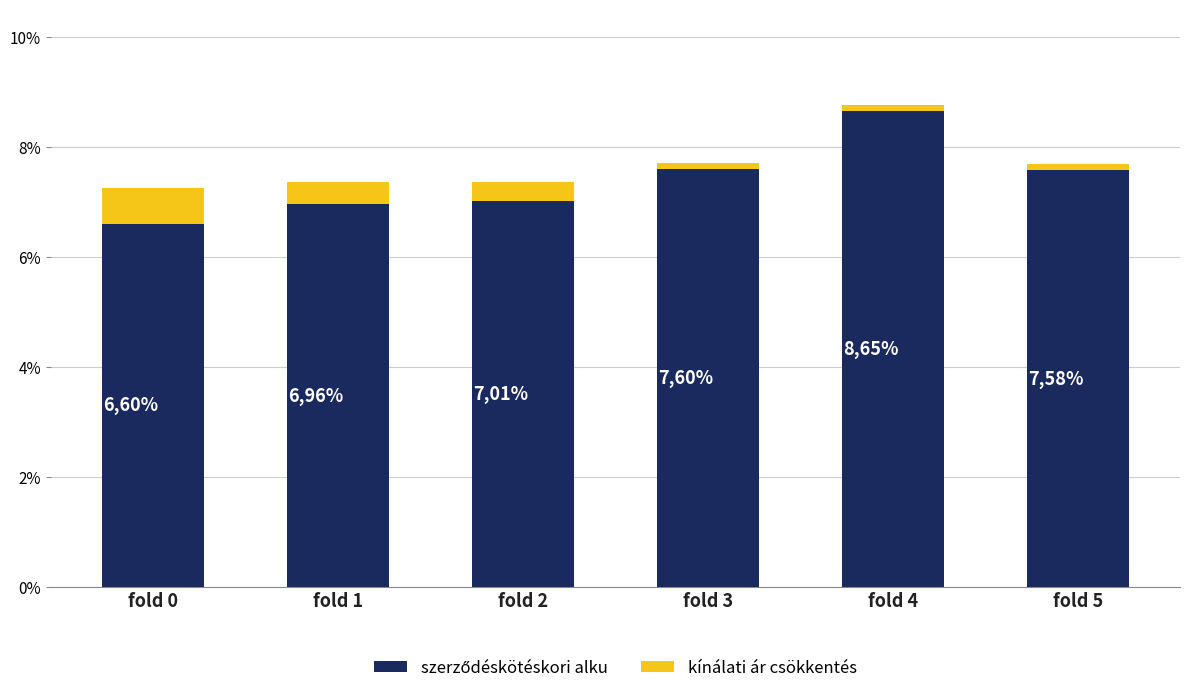

How many bars are there in total?

6